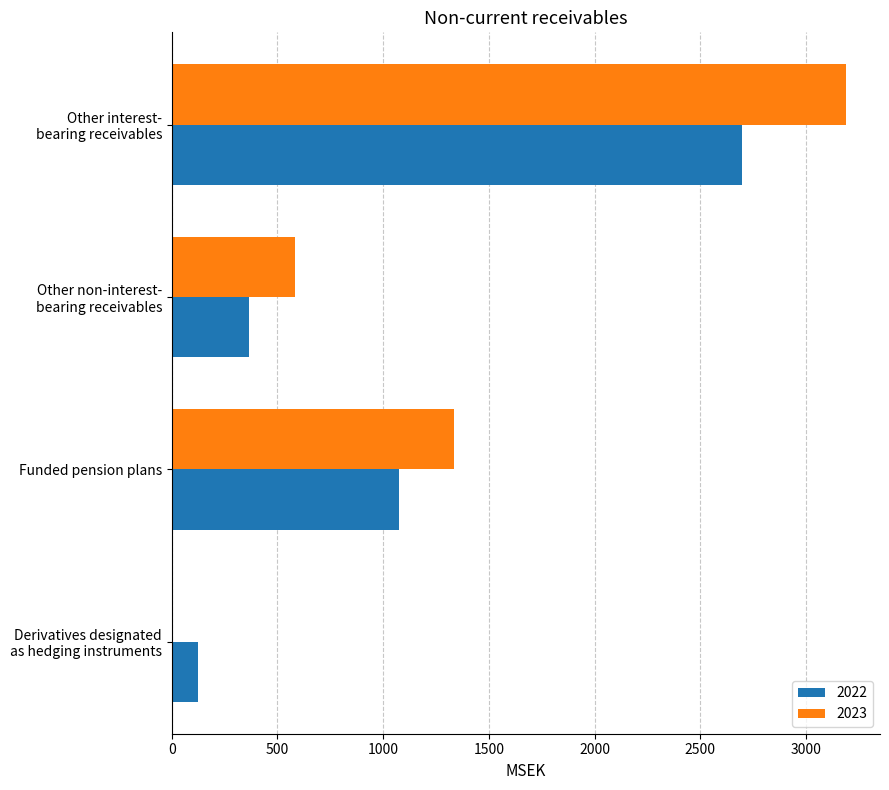

At which category is the sum across all series the highest?

Other interest-
bearing receivables